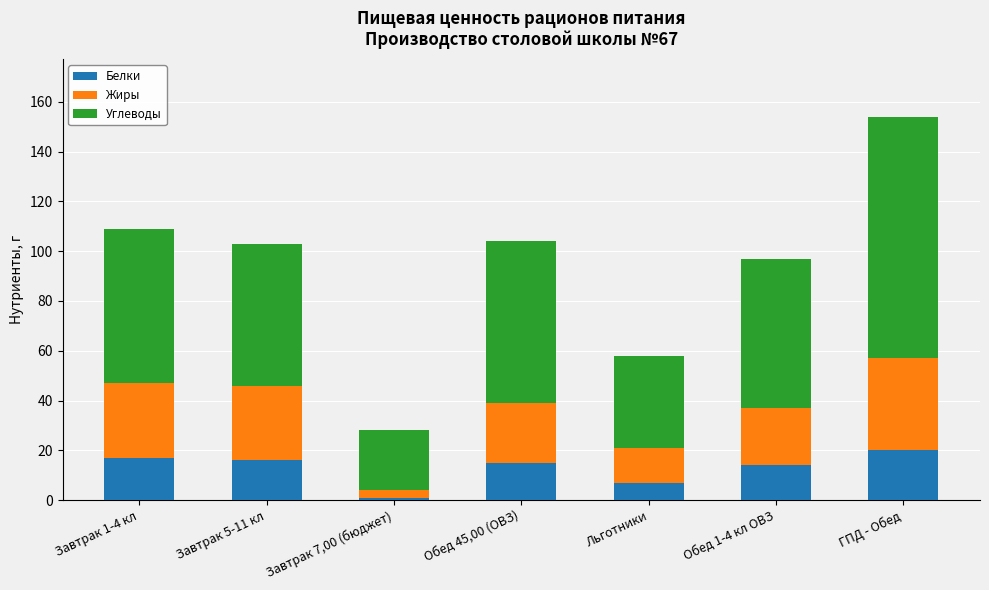

Reading left to right, transcribe the values for Белки.

Завтрак 1-4 кл=17	Завтрак 5-11 кл=16	Завтрак 7,00 (бюджет)=1	Обед 45,00 (ОВЗ)=15	Льготники=7	Обед 1-4 кл ОВЗ=14	ГПД - Обед=20